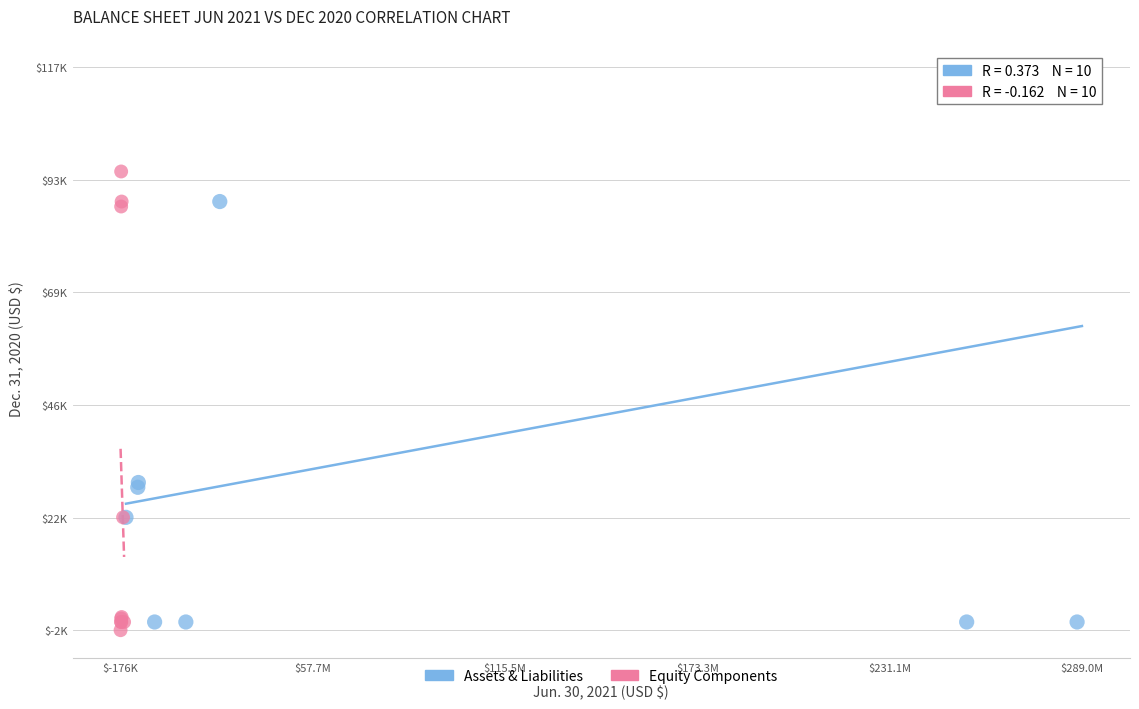

What are all the series names shown in the legend?

Assets & Liabilities, Equity Components